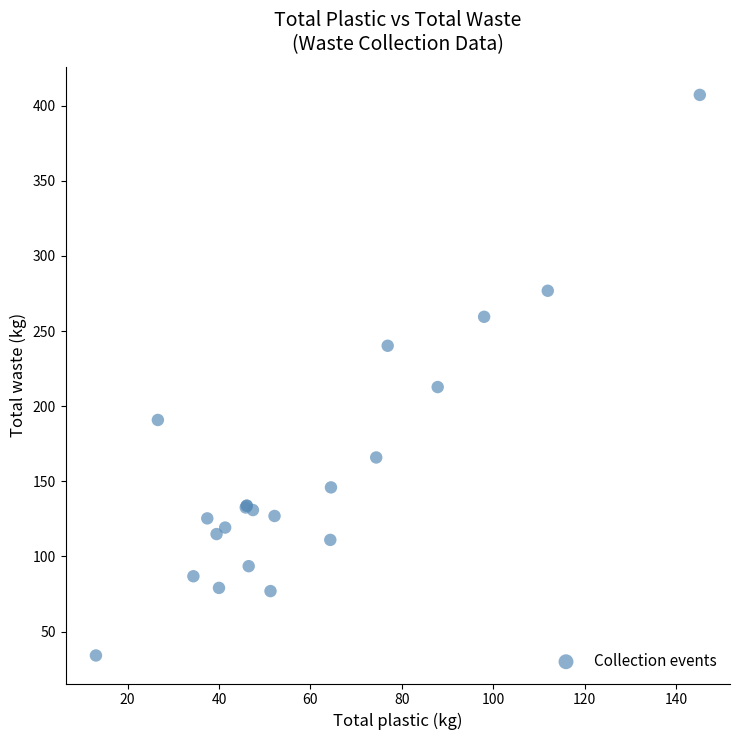

What Y value in the scatter plot is closest to 220?

212.7